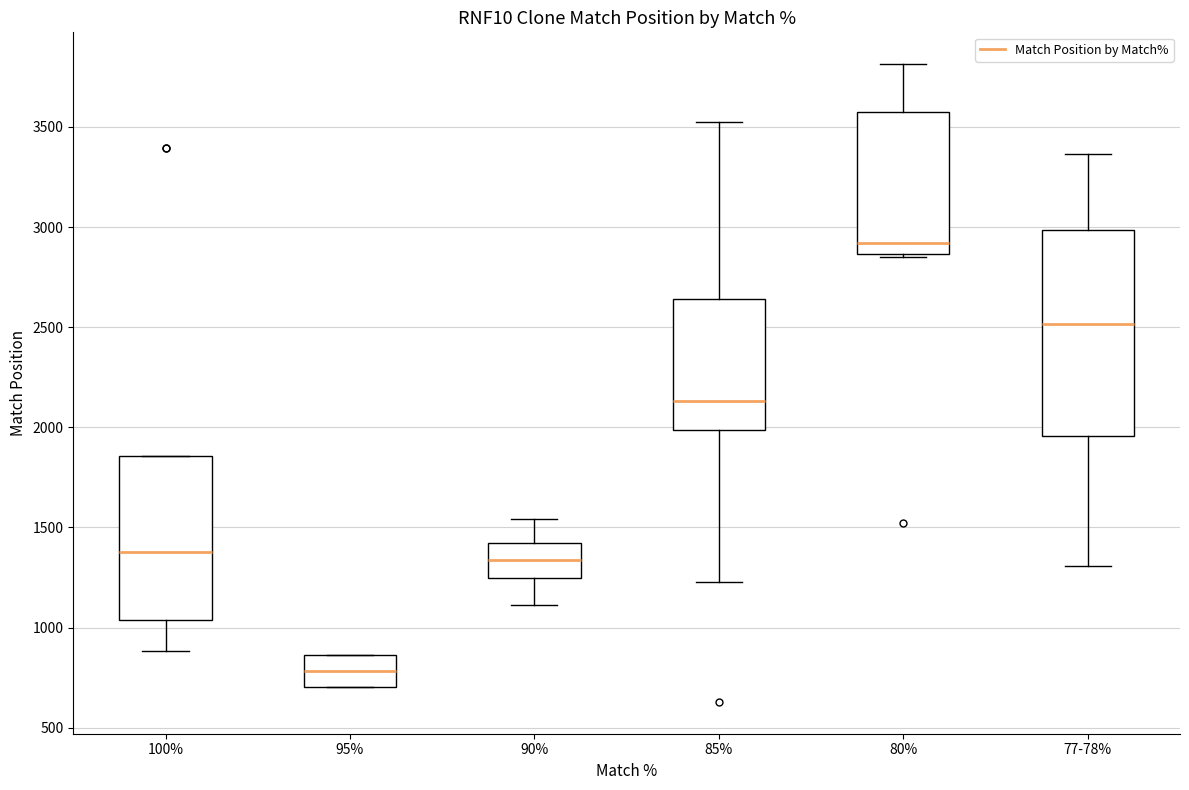

Where is the lower edge of the box for 95% on the y-axis? The values are not printed on the chart, so give them approximately, as read against the axis.

700